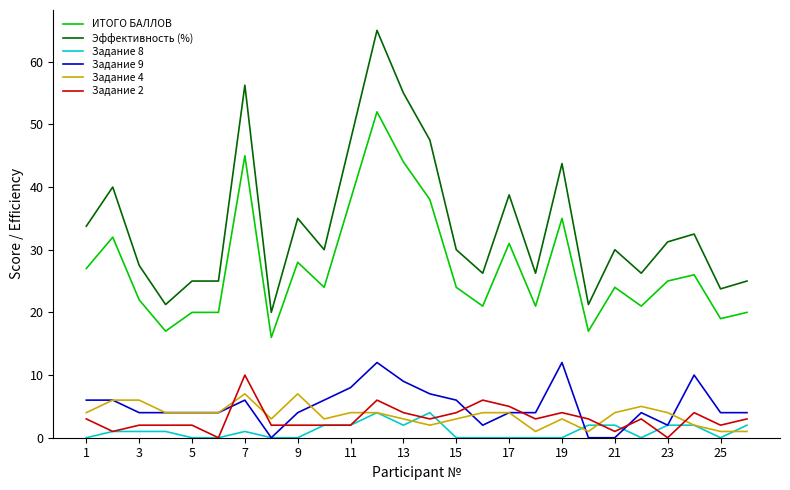

What is the highest value of the Эффективность (%) series?

65.0